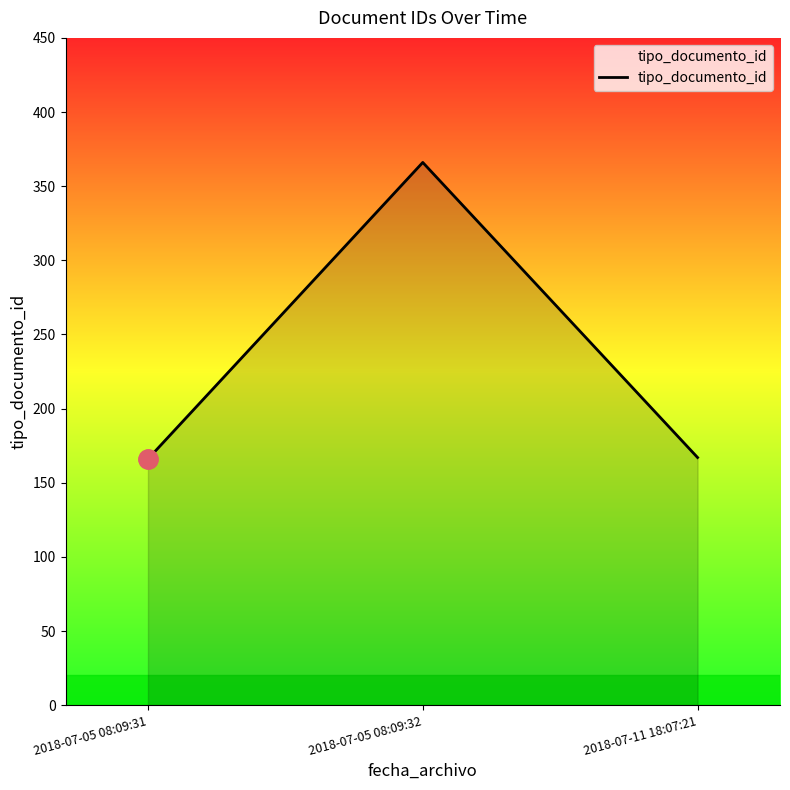

What is the sum of the values at 2018-07-05 08:09:32 and 2018-07-05 08:09:31?

532